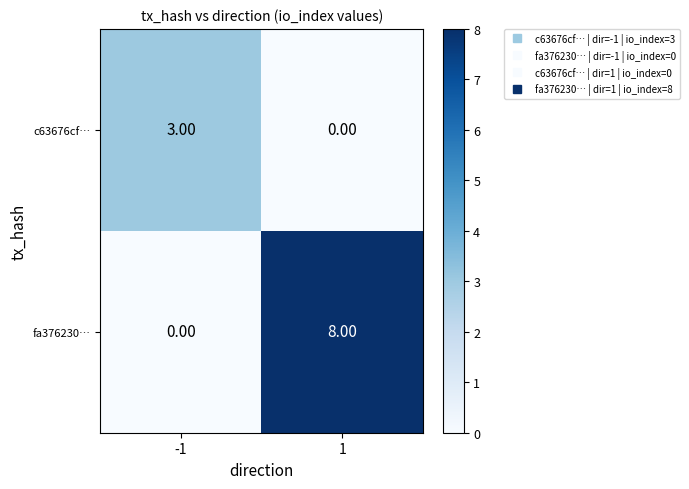

What is the total value across all series at 1?

8